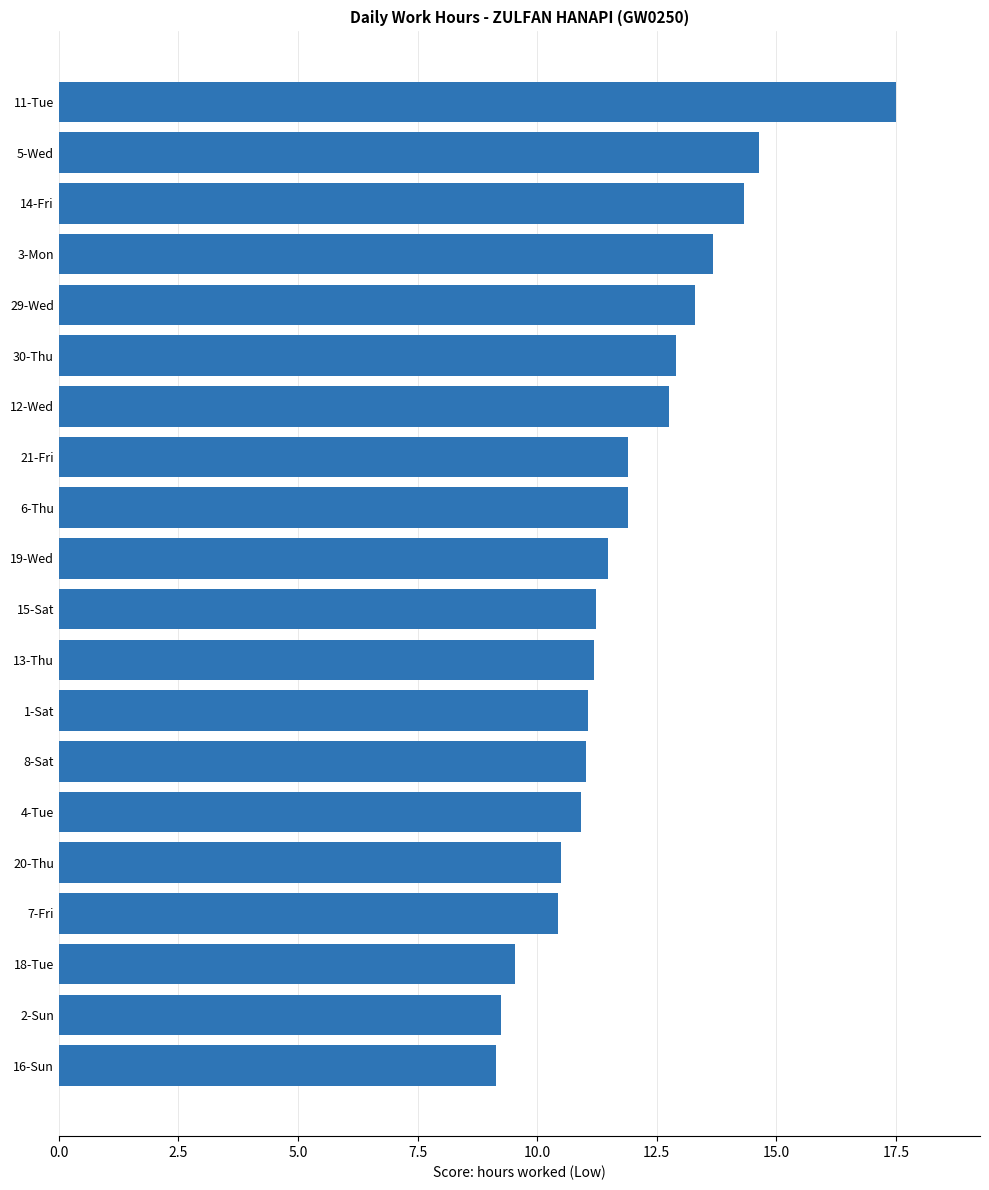

What is the sum of all values?

238.7